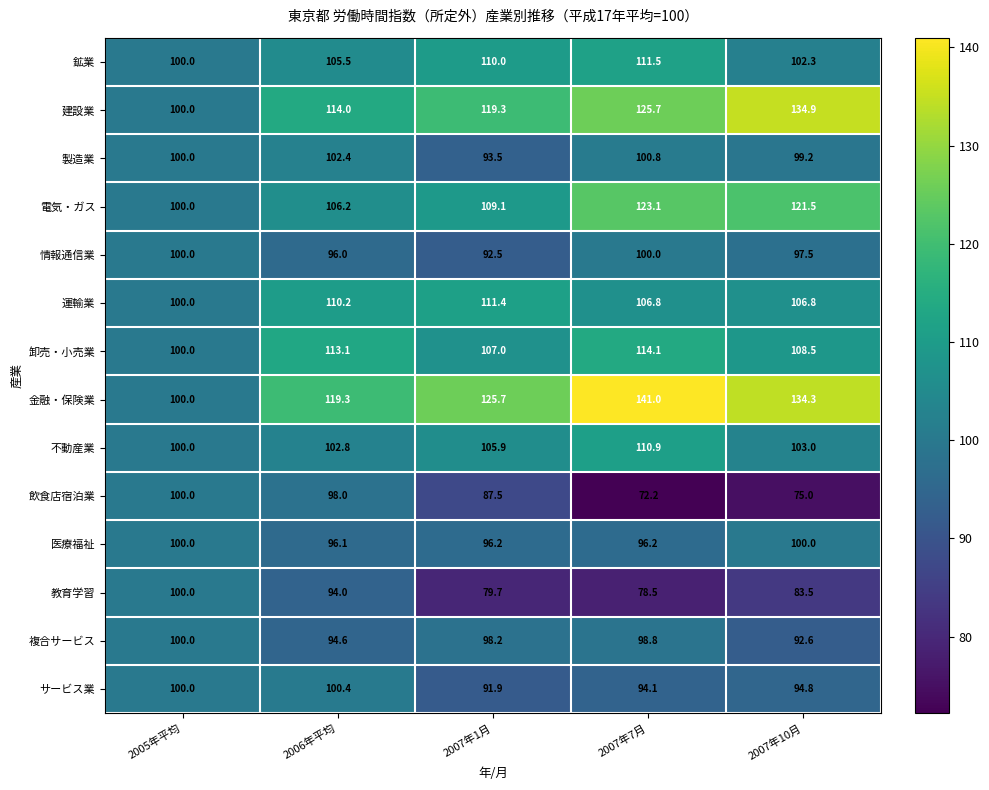

Is the value of 金融・保険業 at 2007年7月 greater than the value of 不動産業 at 2005年平均?

Yes